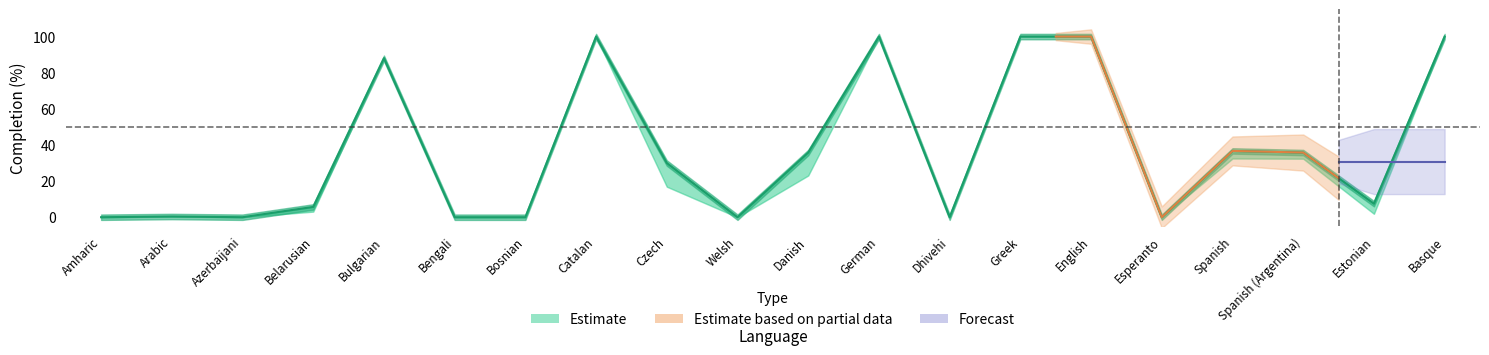

The value of translated_percent at Belarusian is 3.7. True or false?

False